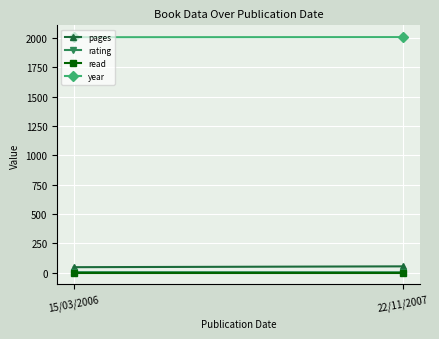

The value of pages at 15/03/2006 is 76. True or false?

False